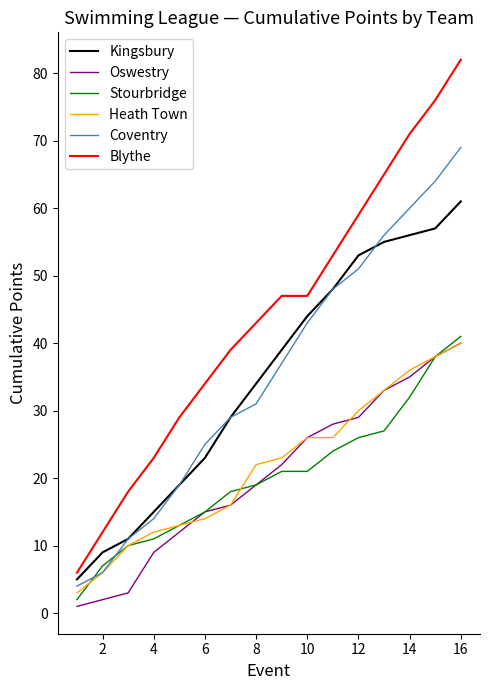

Which series has the largest range (max minus min)?

Blythe